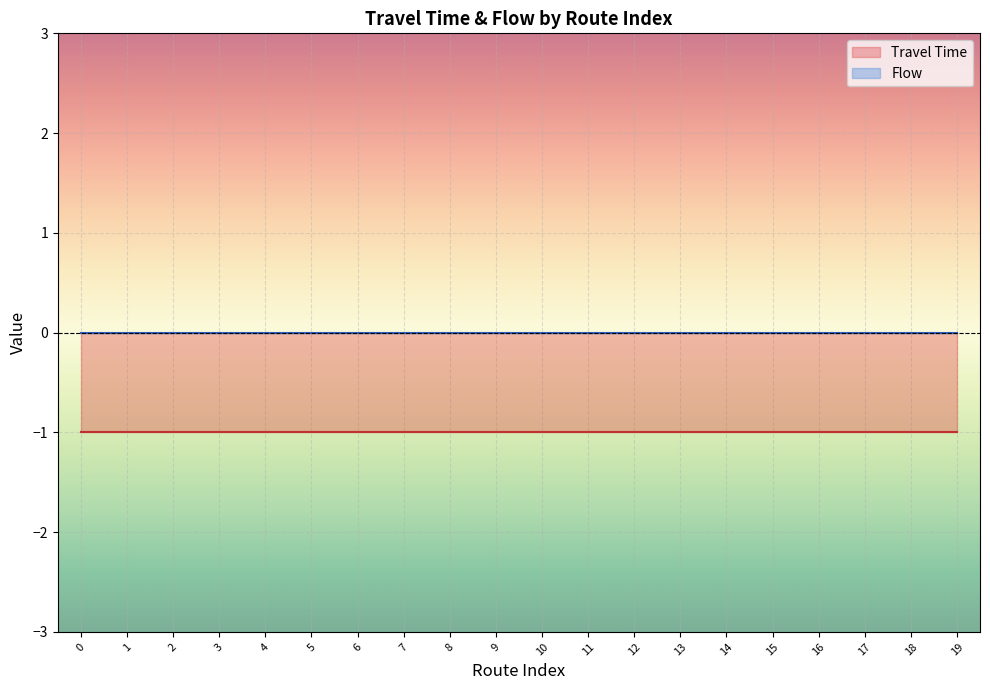

True or false: Flow has a value of 0 at 4.

True